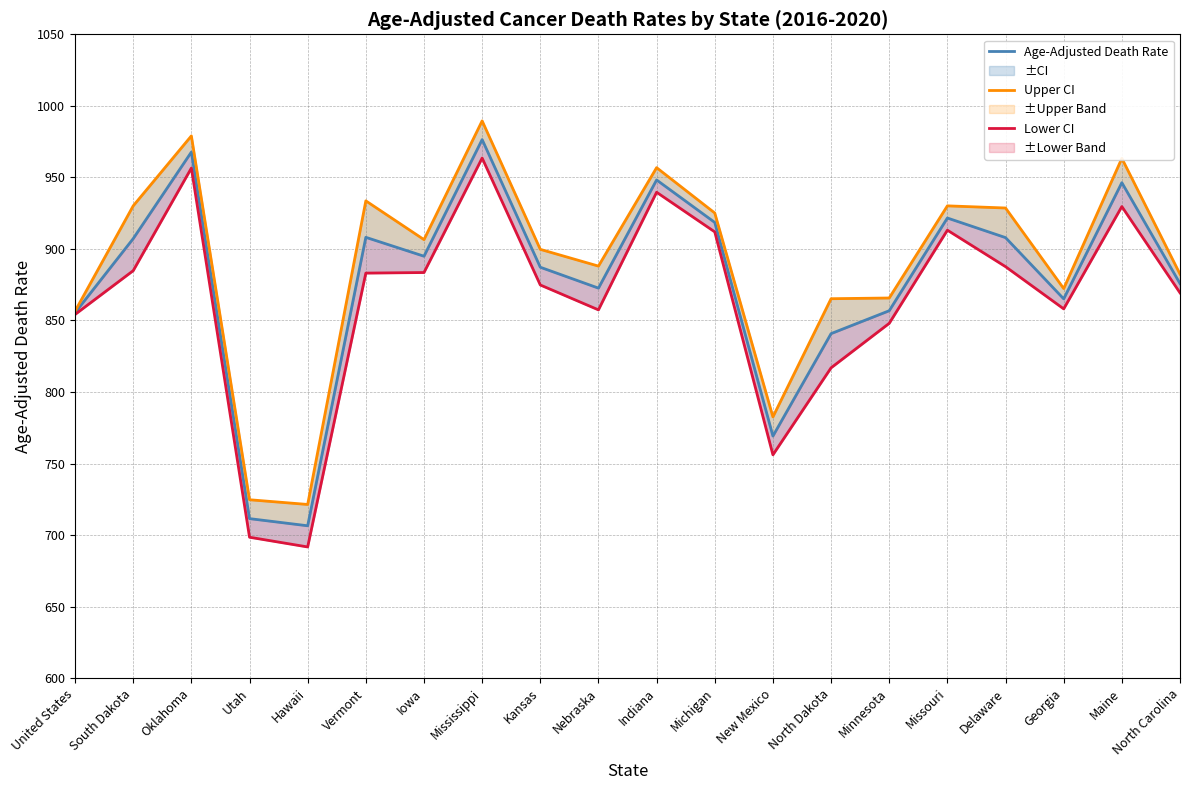

What is the sum of the Upper CI (Rate) values at Delaware and Iowa?

1835.1